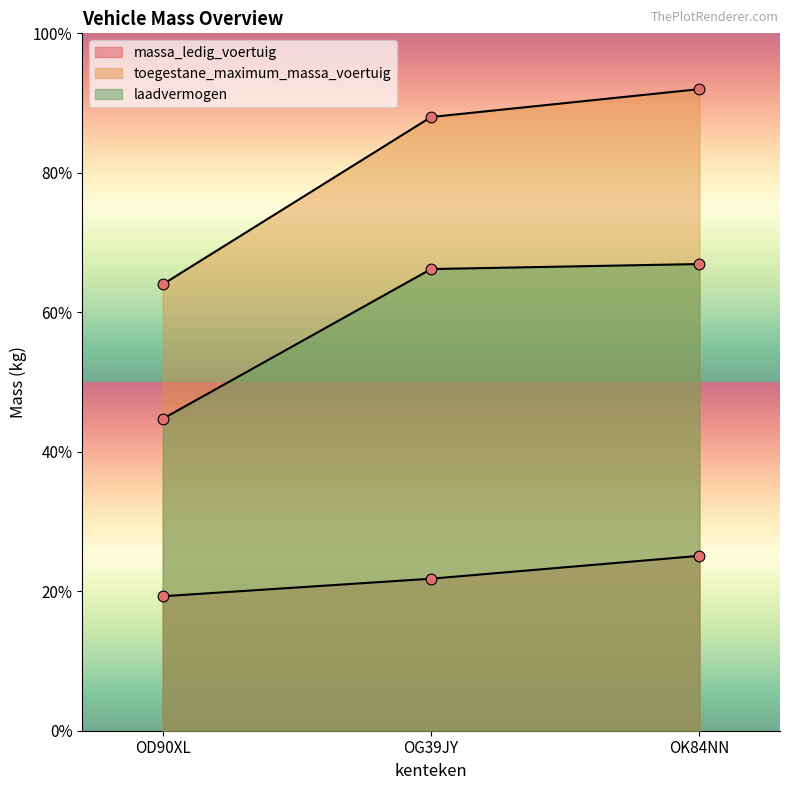

Which series reaches the maximum Y coordinate?

toegestane_maximum_massa_voertuig